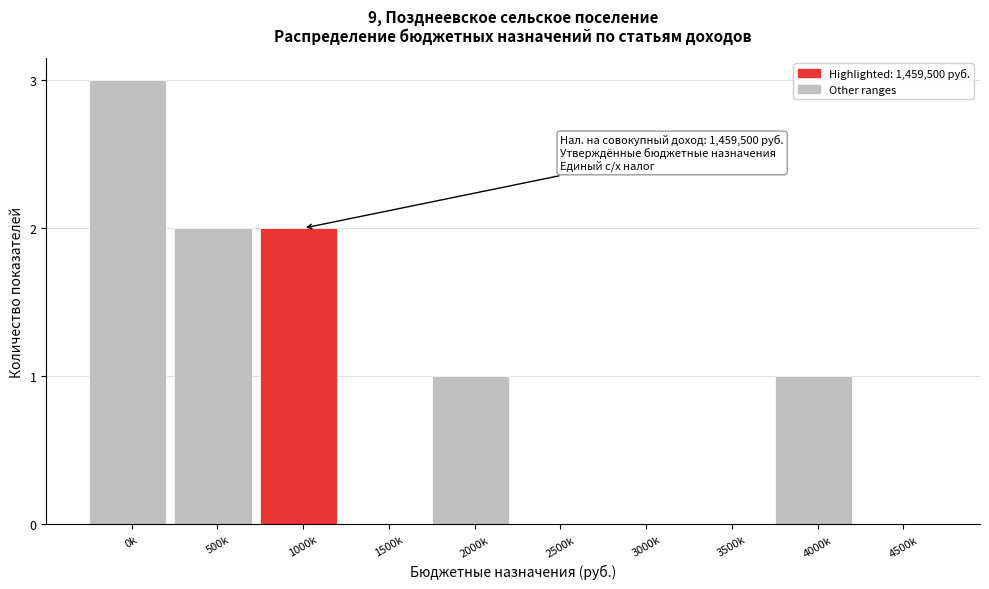

Reading left to right, list all the values displayed in this chart.

0k=3	500k=2	1000k=2	1500k=0	2000k=1	2500k=0	3000k=0	3500k=0	4000k=1	4500k=0